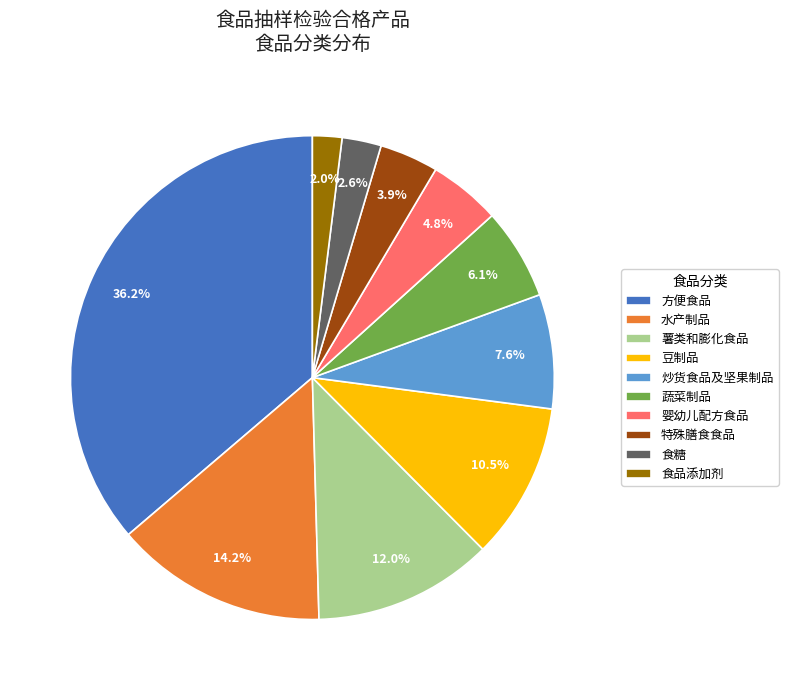

What portion of the pie excludes 方便食品?

63.8%